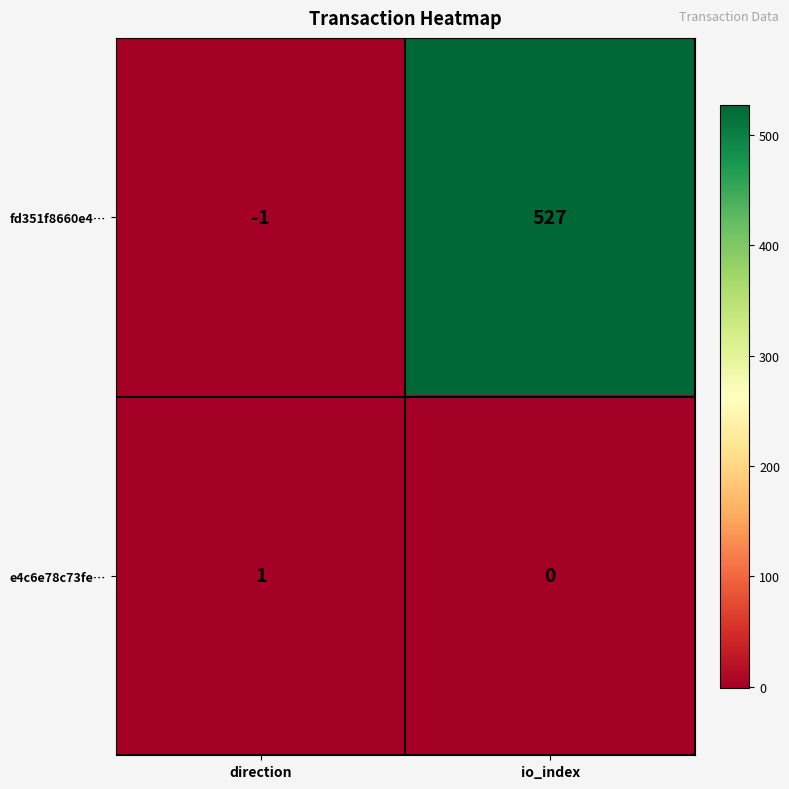

The fd351f8660e4… series shows 527 at io_index. True or false?

True